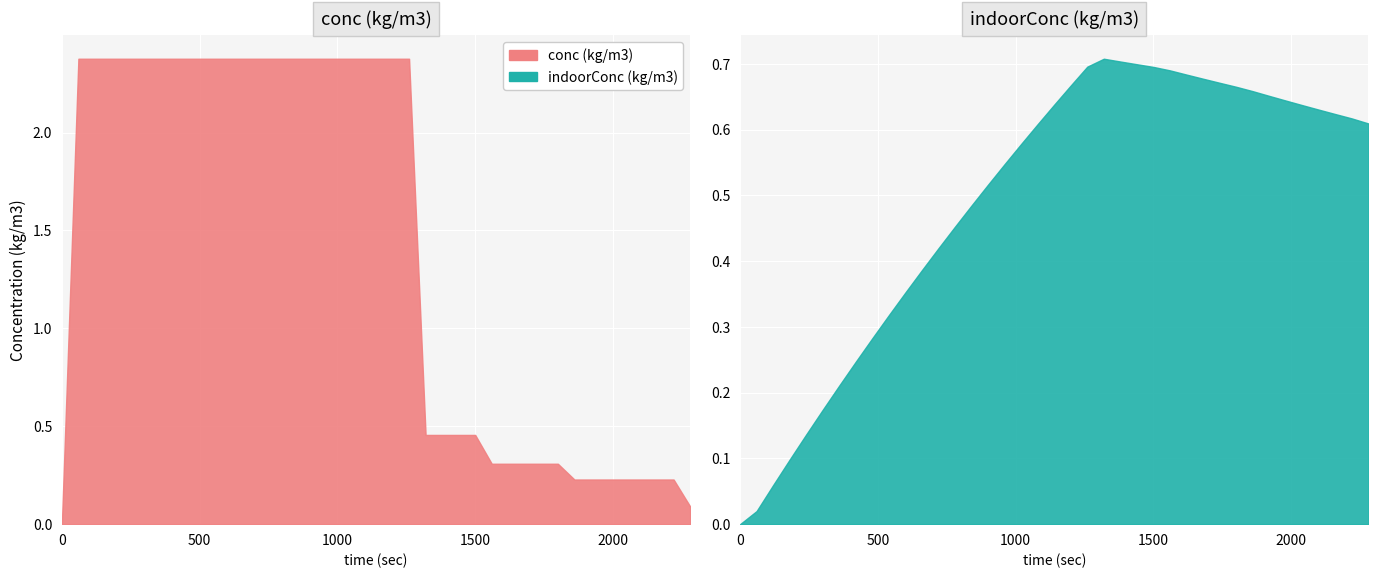

True or false: conc (kg/m3) has more than 0 interior local peaks.

False